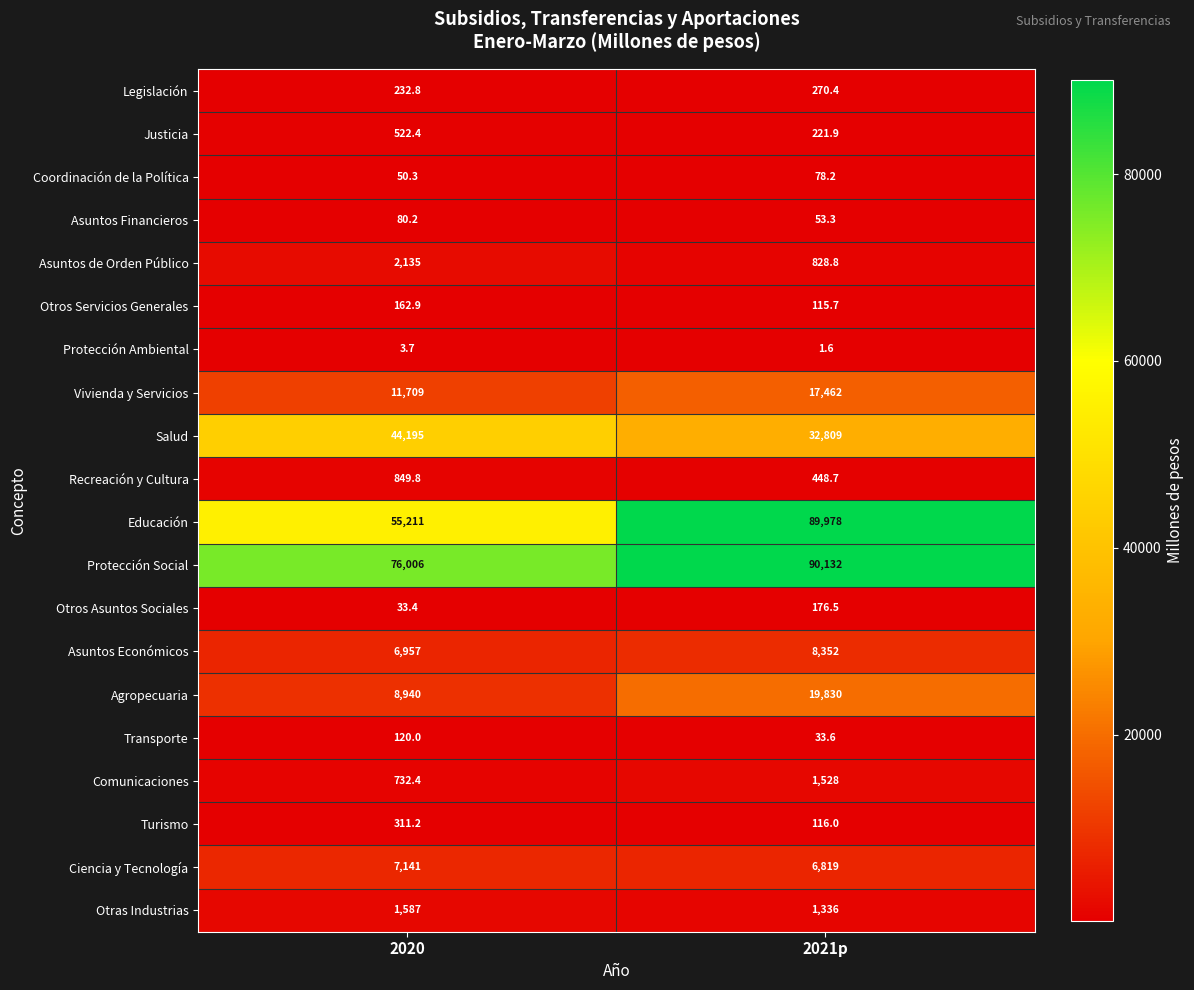

List the series in order of their peak value, lowest first.

Protección Ambiental, Coordinación de la Política, Asuntos Financieros, Transporte, Otros Servicios Generales, Otros Asuntos Sociales, Legislación, Turismo, Justicia, Recreación y Cultura, Comunicaciones, Otras Industrias, Asuntos de Orden Público, Ciencia y Tecnología, Asuntos Económicos, Vivienda y Servicios, Agropecuaria, Salud, Educación, Protección Social